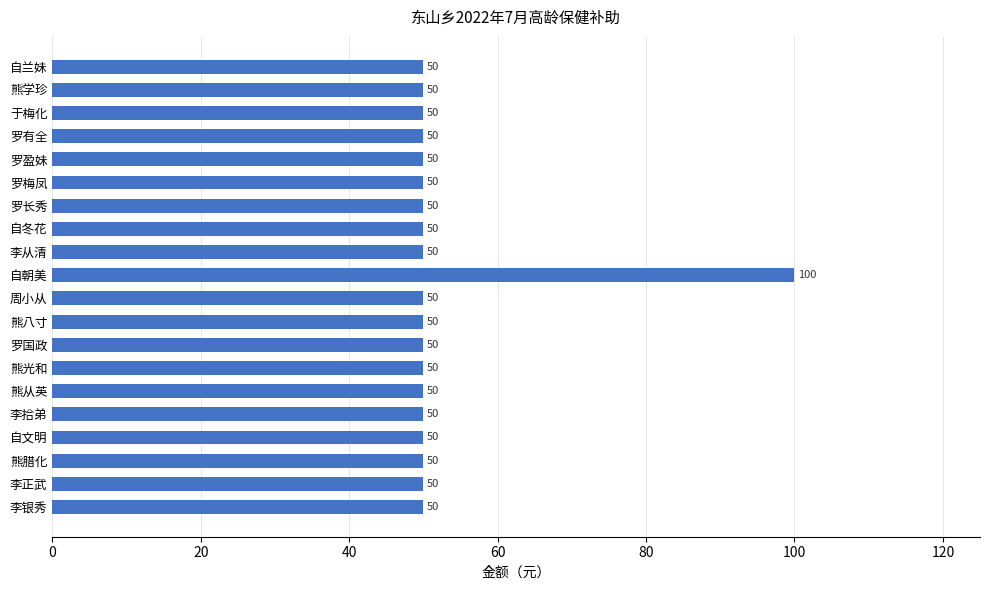

What is the greatest value displayed?

100